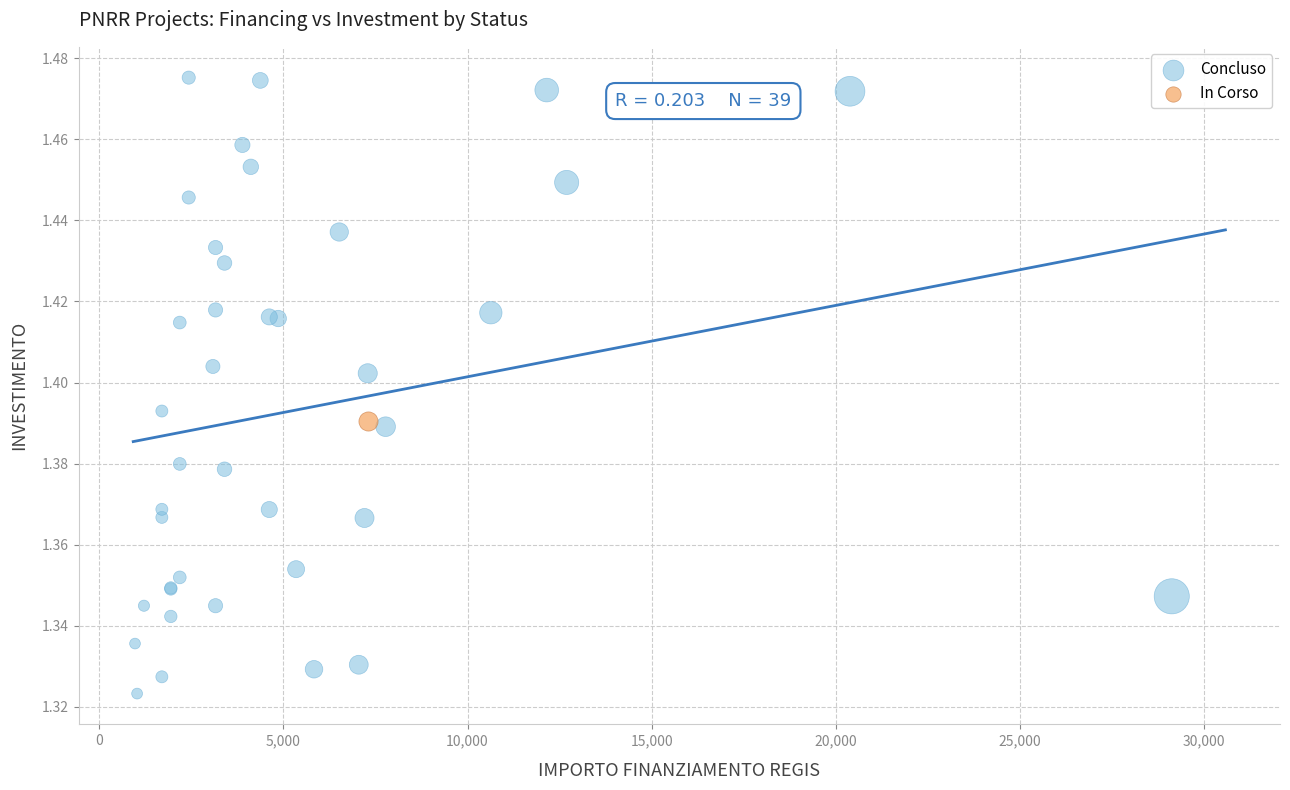

What are all the series names shown in the legend?

Concluso, In Corso